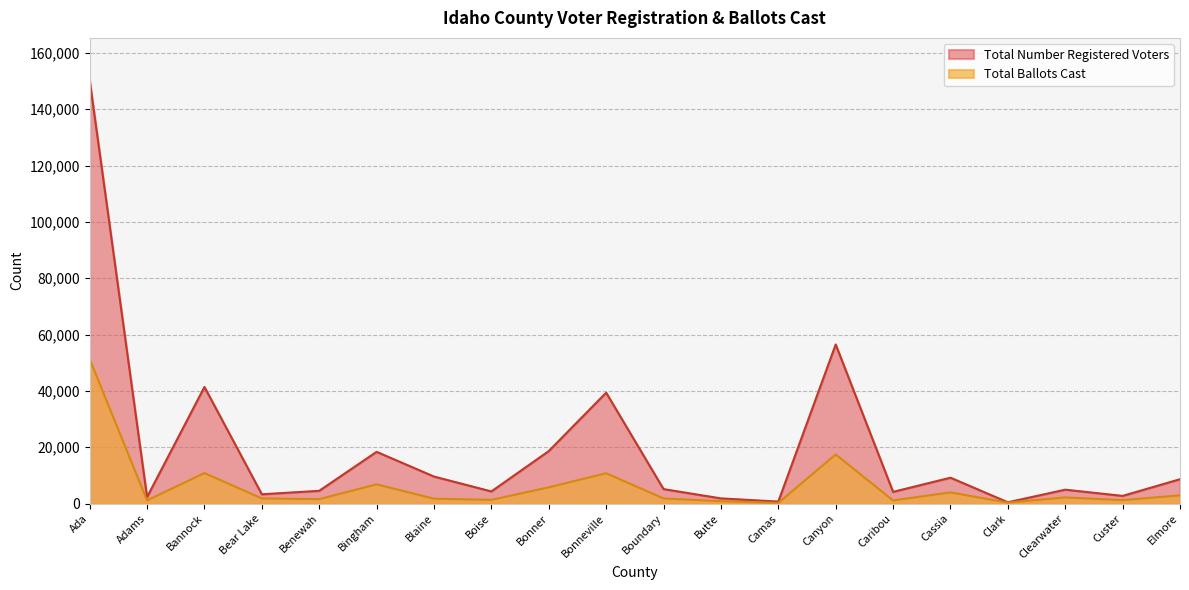

True or false: Total Number Registered Voters has more than 2 points higher than both neighbors.

True